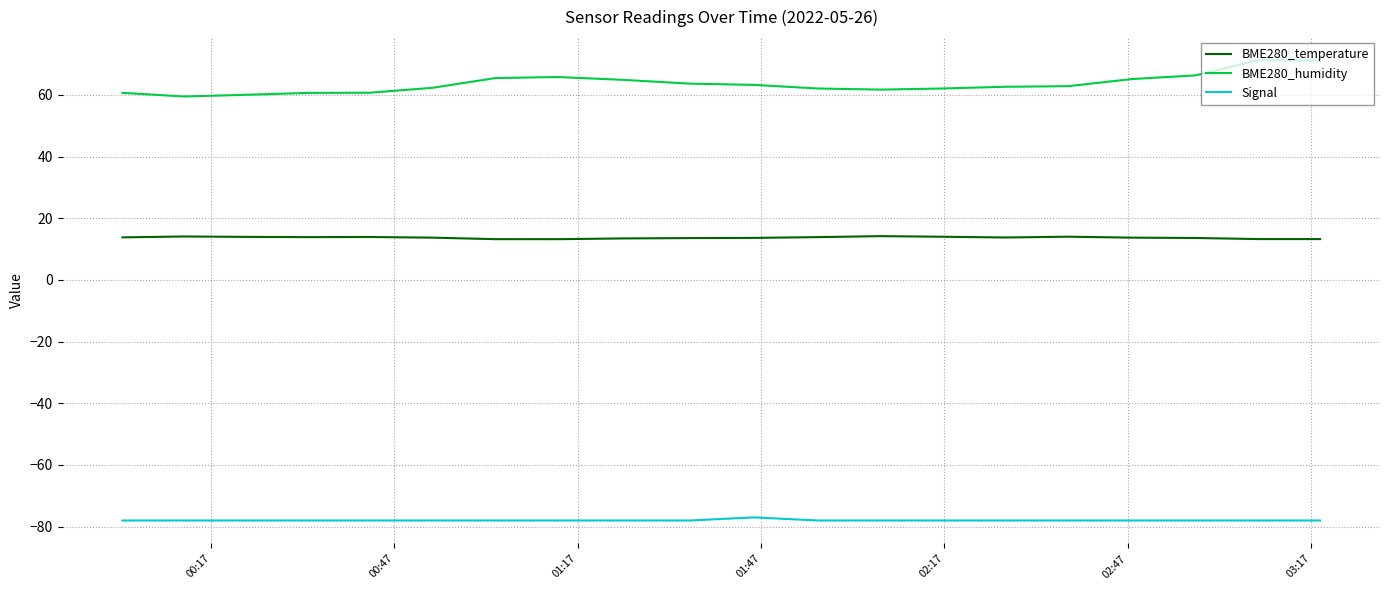

What are all the series names shown in the legend?

BME280_temperature, BME280_humidity, Signal